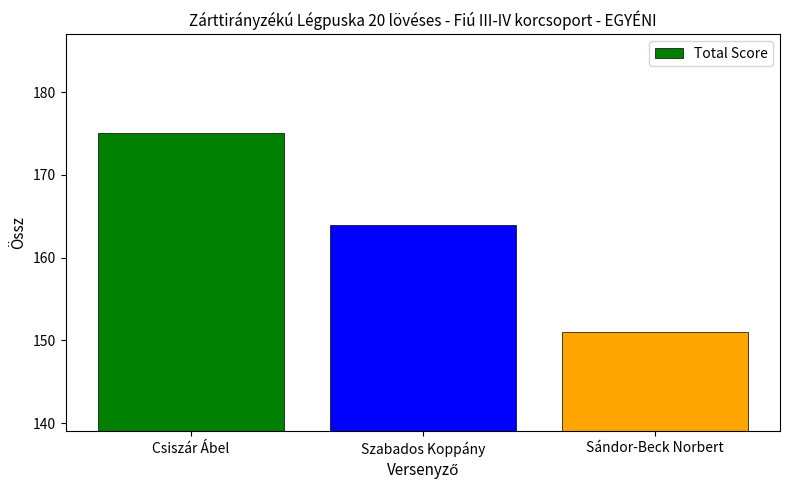

What is the label of the 3rd bar from the left?

Sándor-Beck Norbert